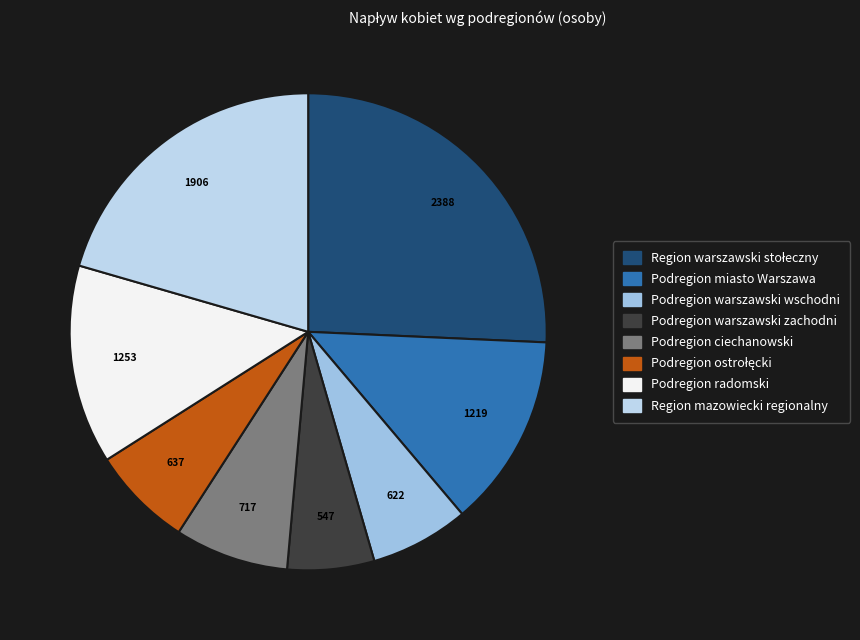

Is it true that Region warszawski stołeczny is 26% of the pie?

True